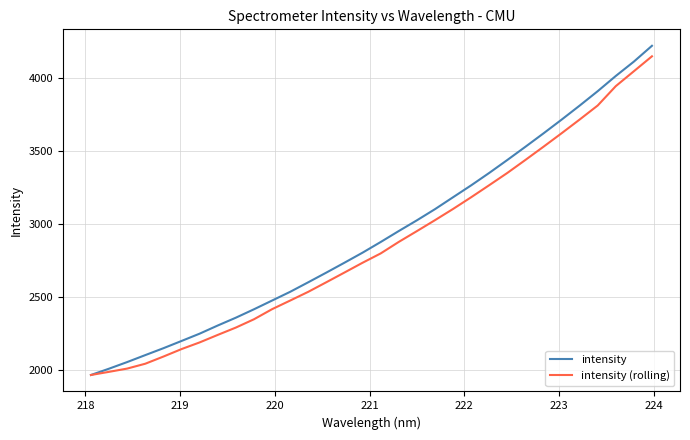

What is the lowest value of the intensity (rolling) series?

1965.3